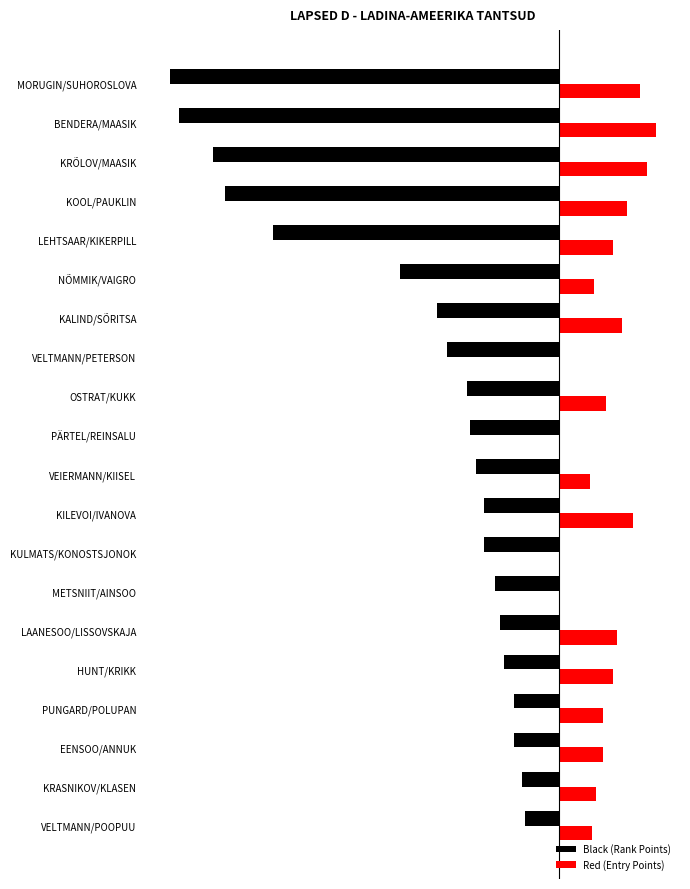

What is the minimum value shown in the chart?

-220